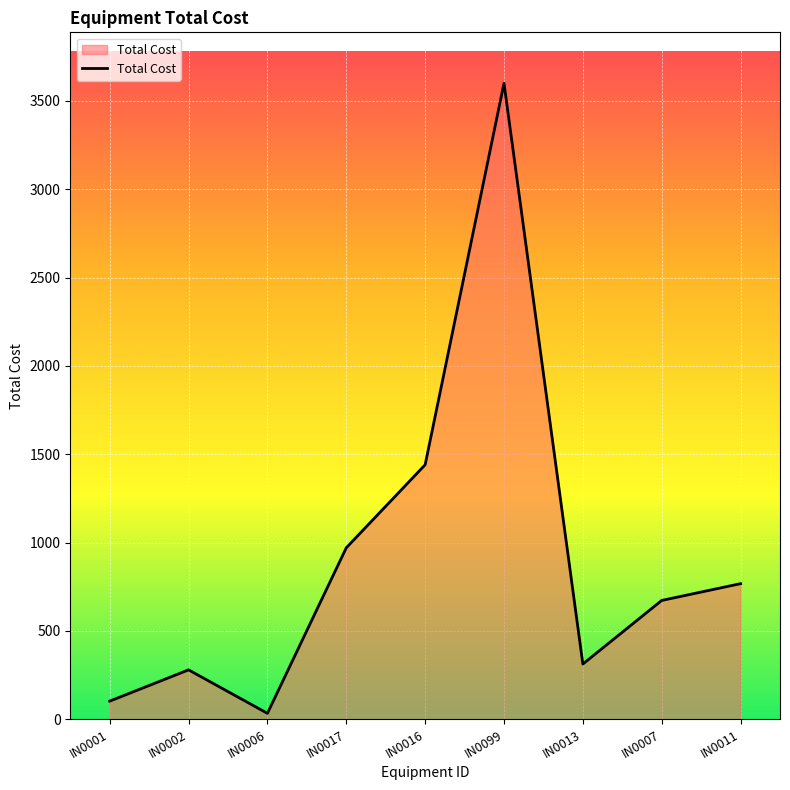

Rank the categories by value from highest to lowest.

IN0099, IN0016, IN0017, IN0011, IN0007, IN0013, IN0002, IN0001, IN0006